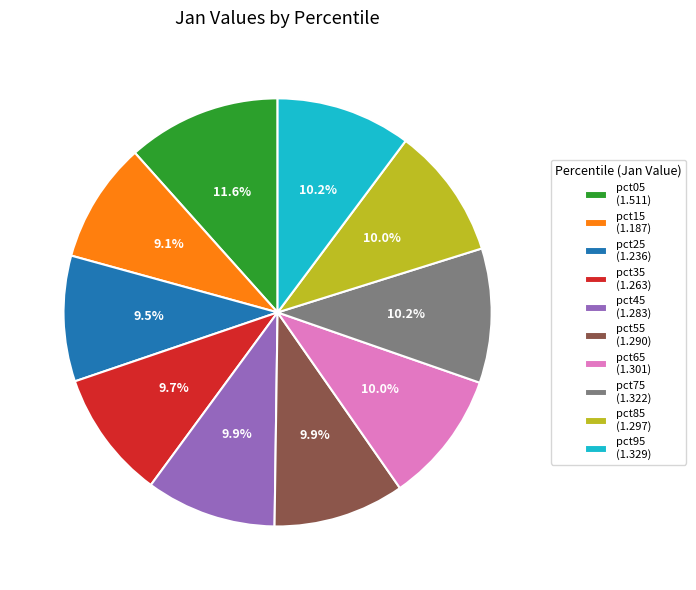

How many segments does this pie chart have?

10